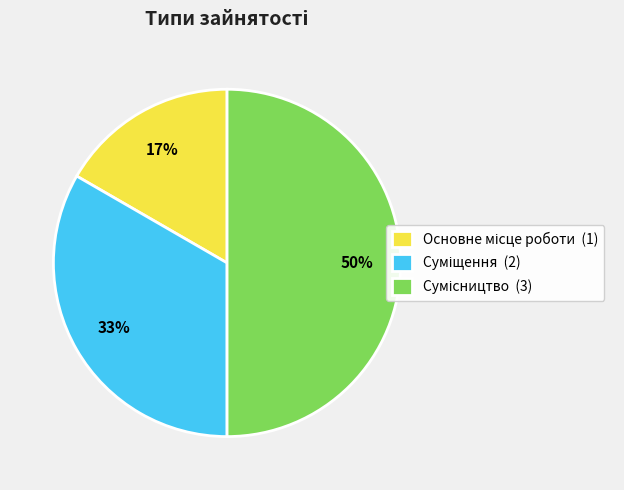

To the nearest percent, what is the difference between the largest and smallest slice percentages?

33%